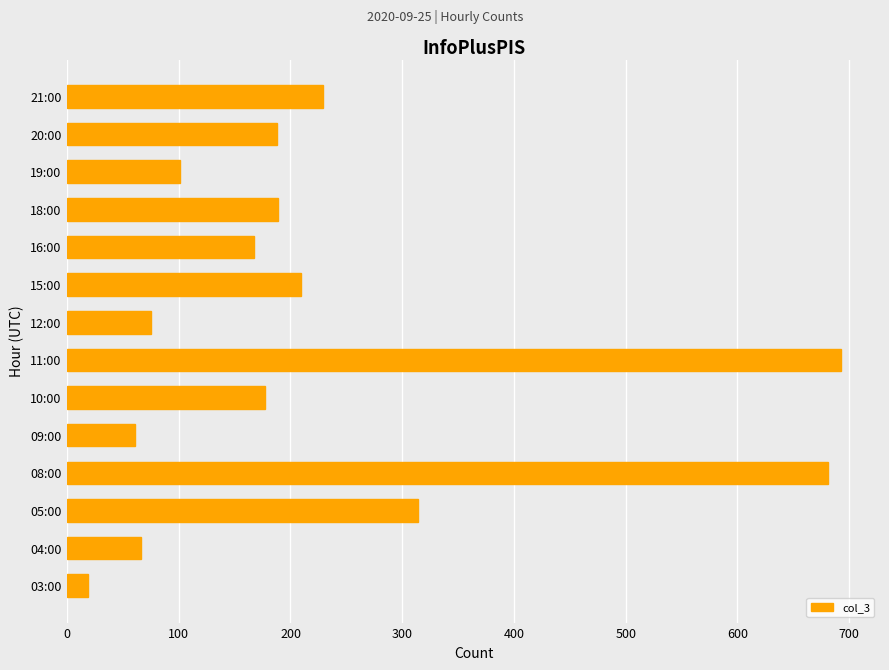

What is the sum of all values?

3169